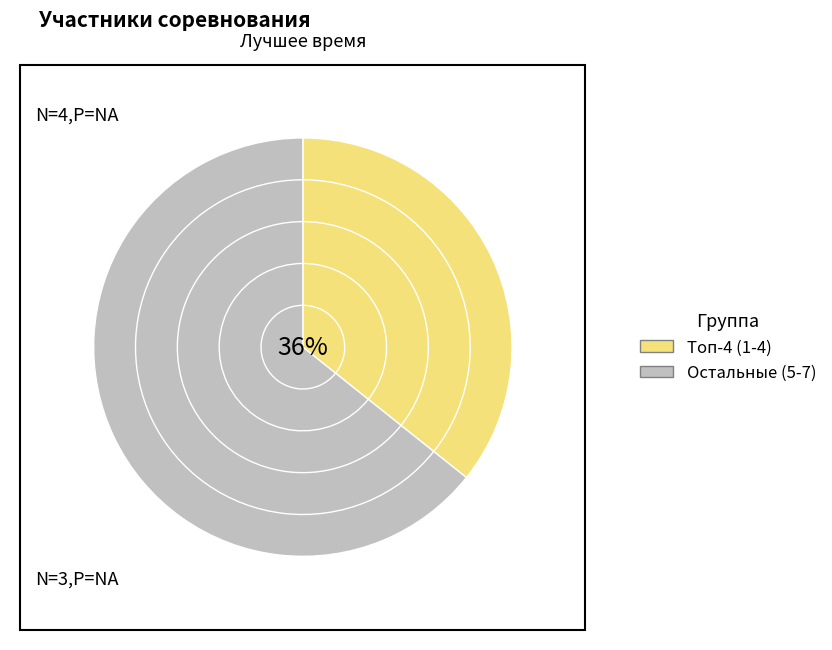

Does Глеб Батенин account for over 50% of the chart?

No